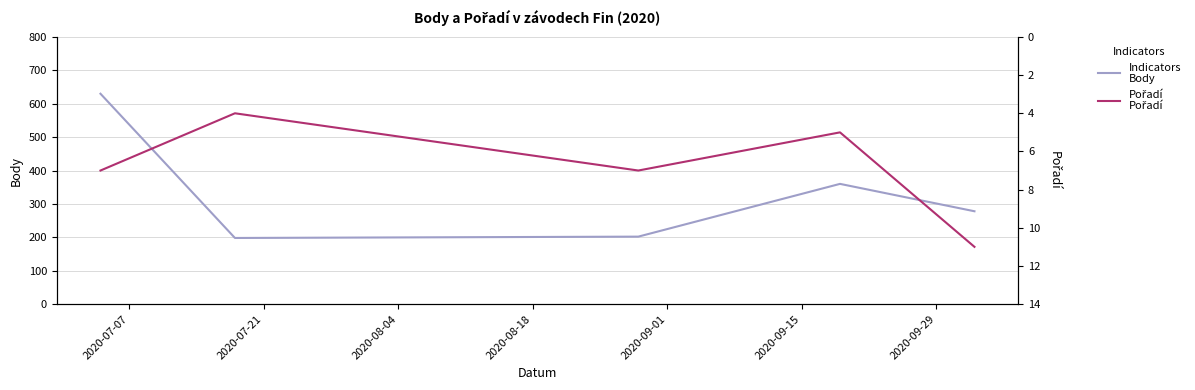

Reading right to left, extract all data points from this chart.

Body: 278	360	202	198	630
Pořadí: 11	5	7	4	7